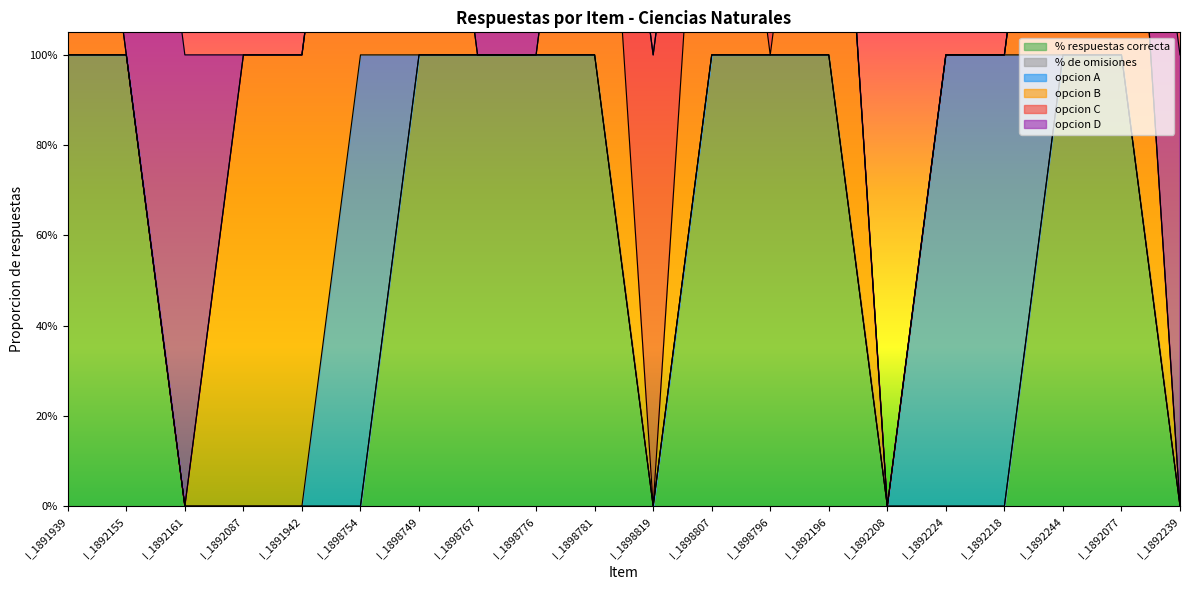

At which category is the sum across all series the highest?

I_1891939